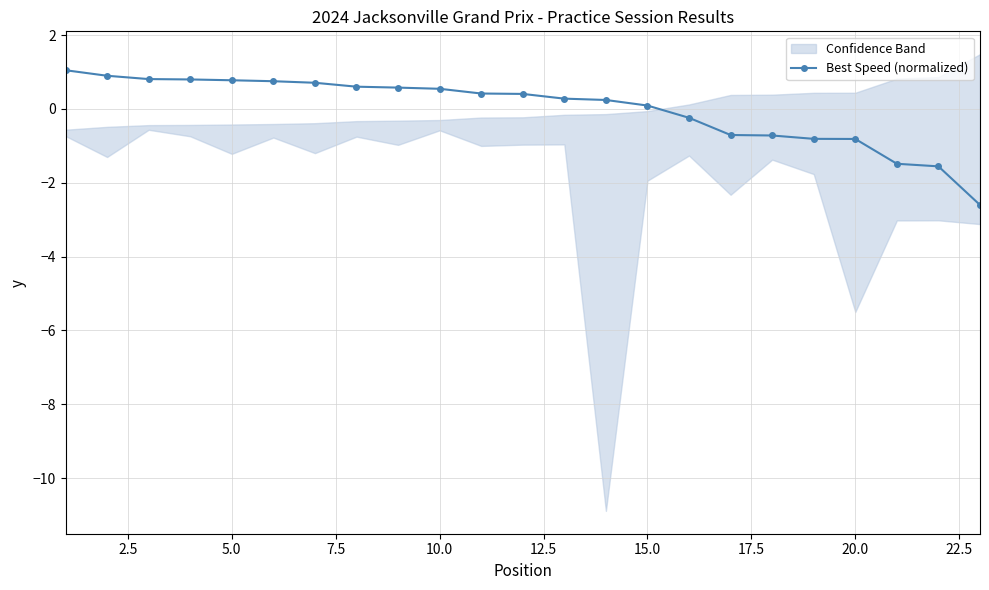

What is the highest value of the Best Speed (normalized) series?

1.0